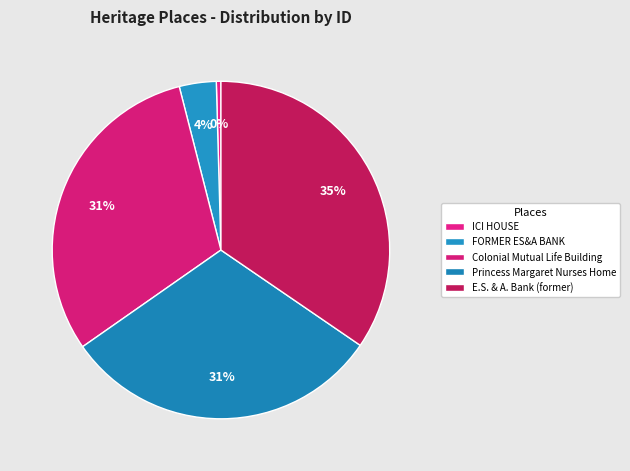

To the nearest percent, what is the average slice percentage?

20%